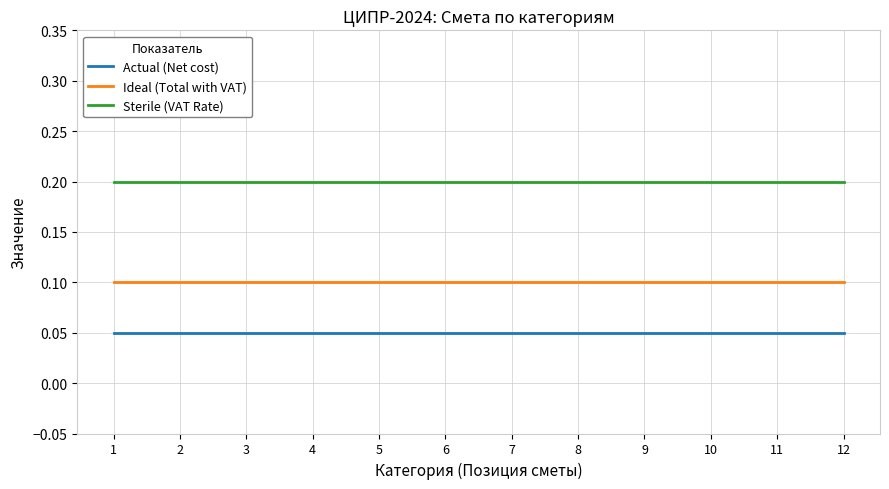

Rank the series by their average value, from lowest to highest.

Actual (Net cost), Ideal (Total with VAT), Sterile (VAT Rate)